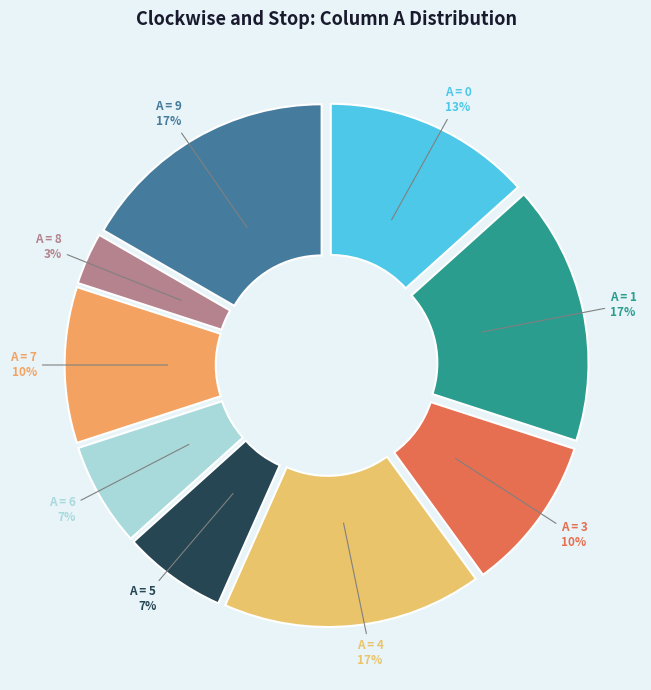

Count the number of slices in the pie.

9